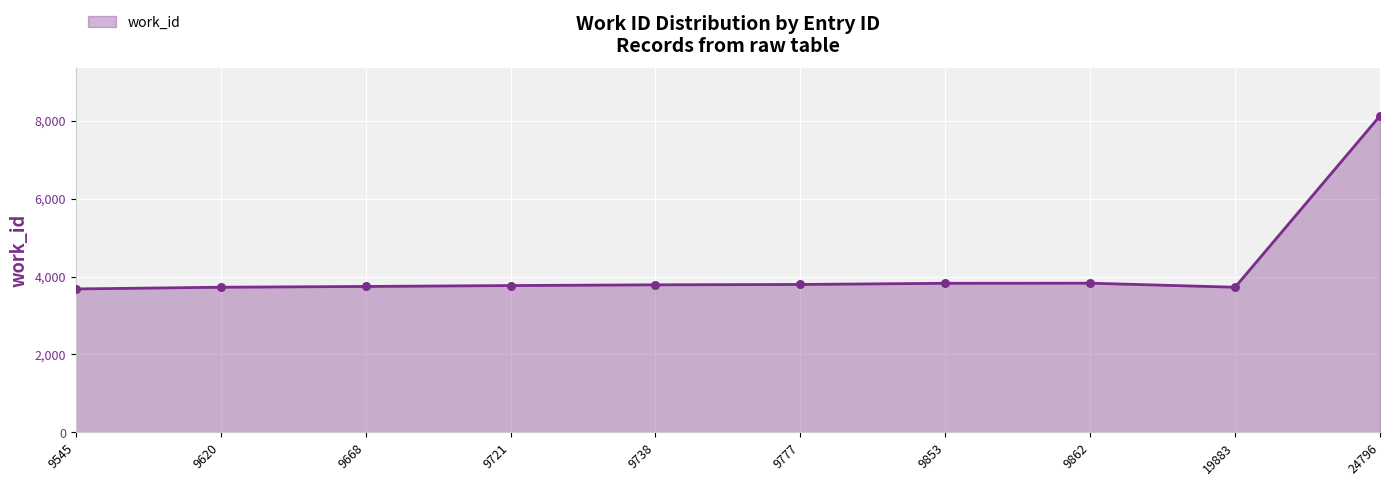

Between 19883 and 9853, which is larger?

9853